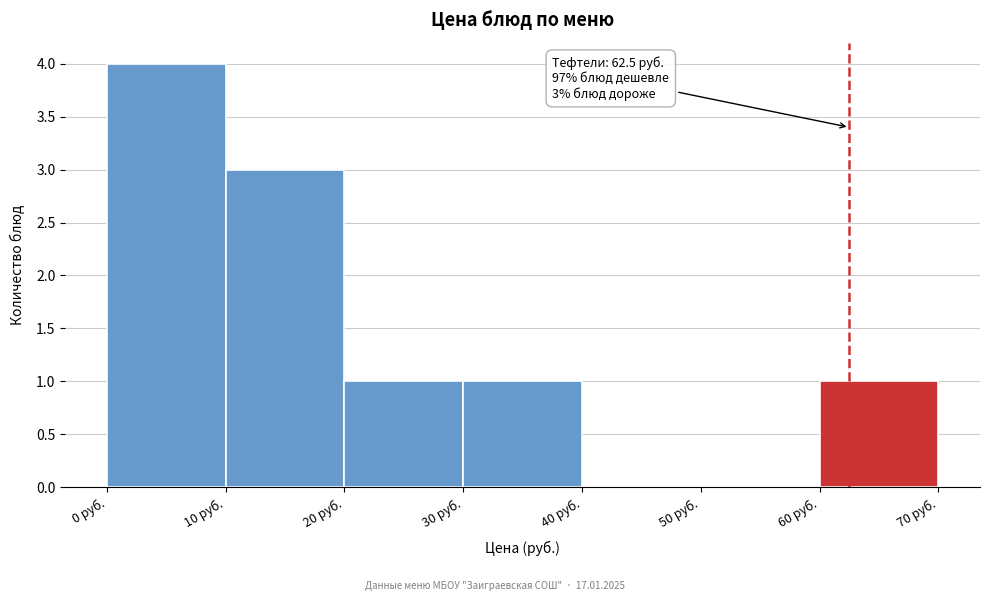

Which range on the x-axis has the tallest bar?

0 to 10